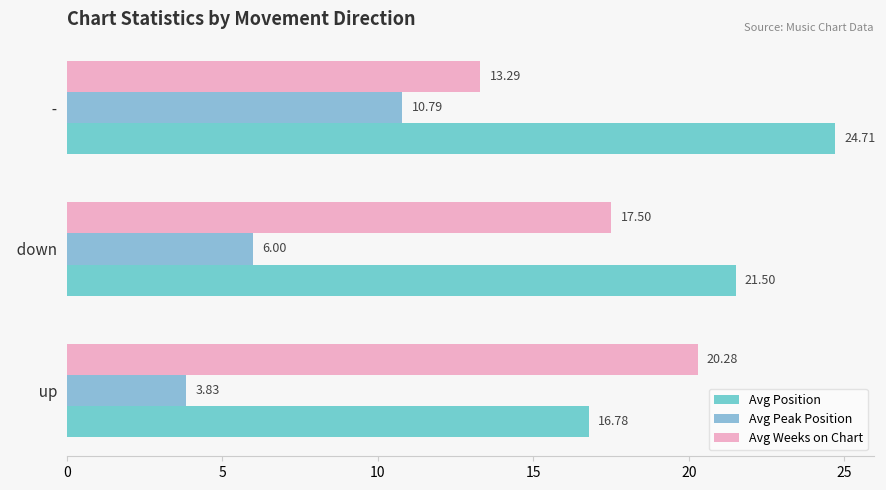

How many series are shown in this chart?

3